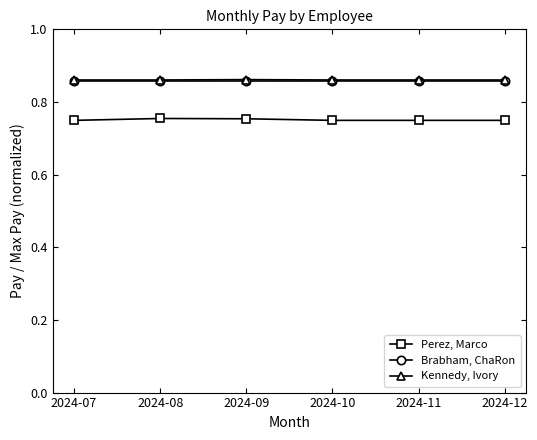

The value of Brabham, ChaRon at 2024-11 is 0.5. True or false?

False